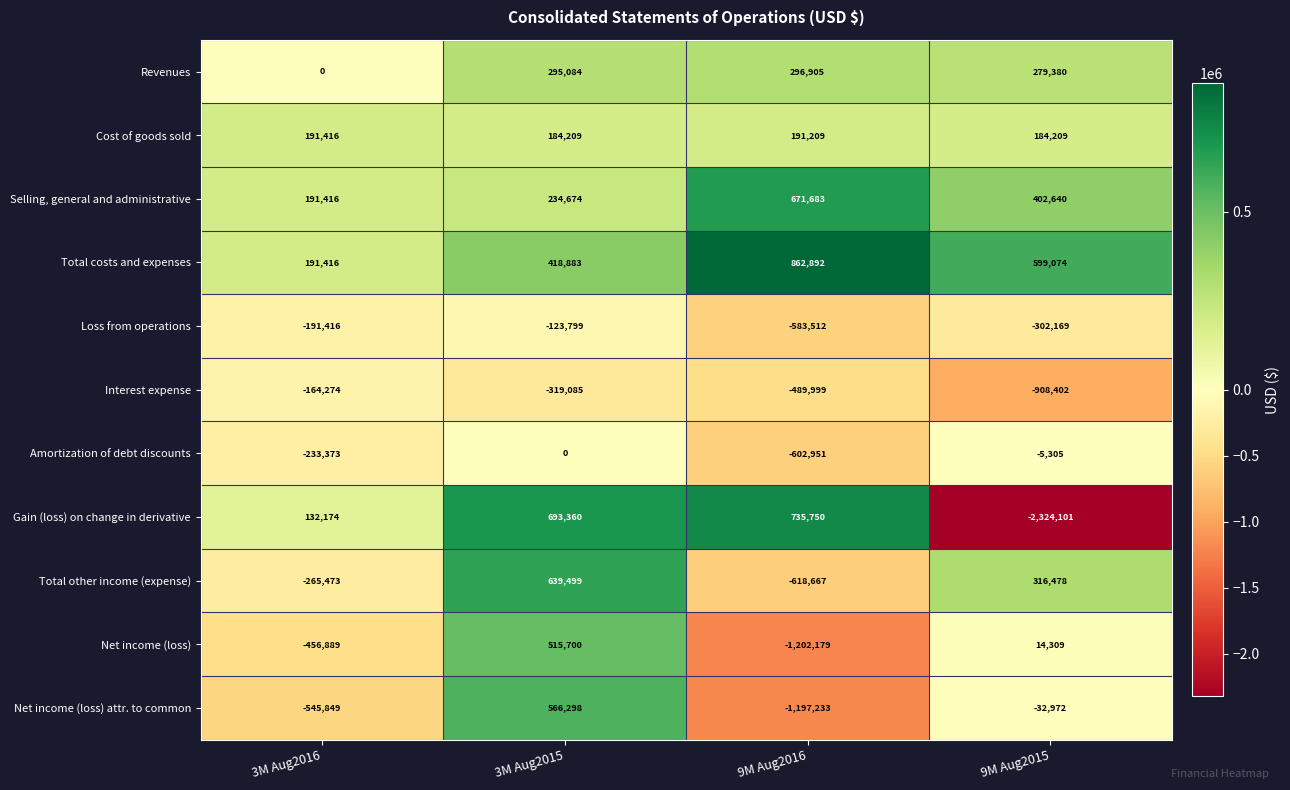

Rank the series by their maximum value, from lowest to highest.

Interest expense, Loss from operations, Amortization of debt discounts, Cost of goods sold, Revenues, Net income (loss), Net income (loss) attr. to common, Total other income (expense), Selling, general and administrative, Gain (loss) on change in derivative, Total costs and expenses